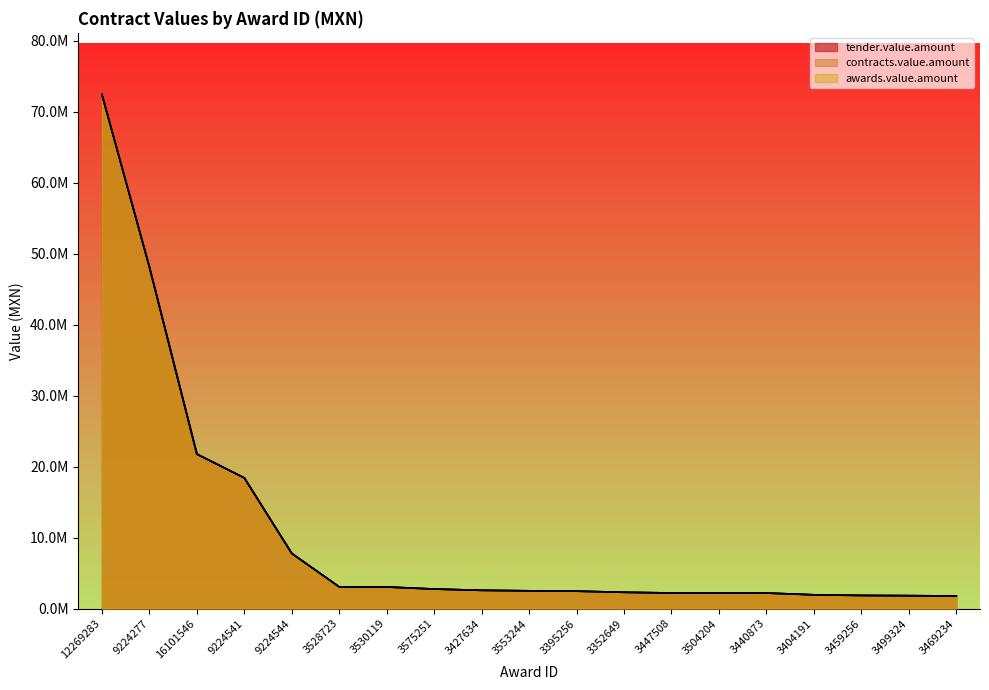

Which series has the largest total across all categories?

tender.value.amount